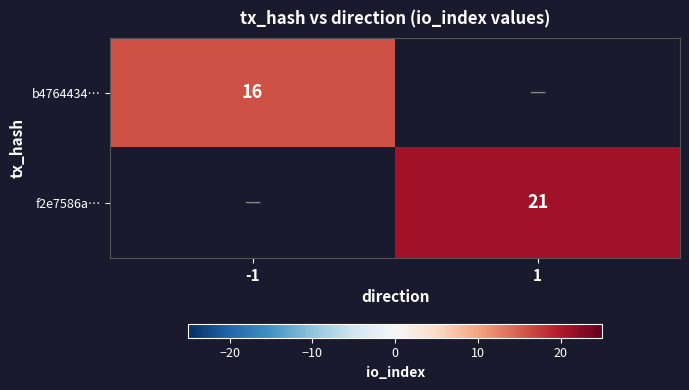

True or false: f2e7586a… has a value of 9 at 1.

False